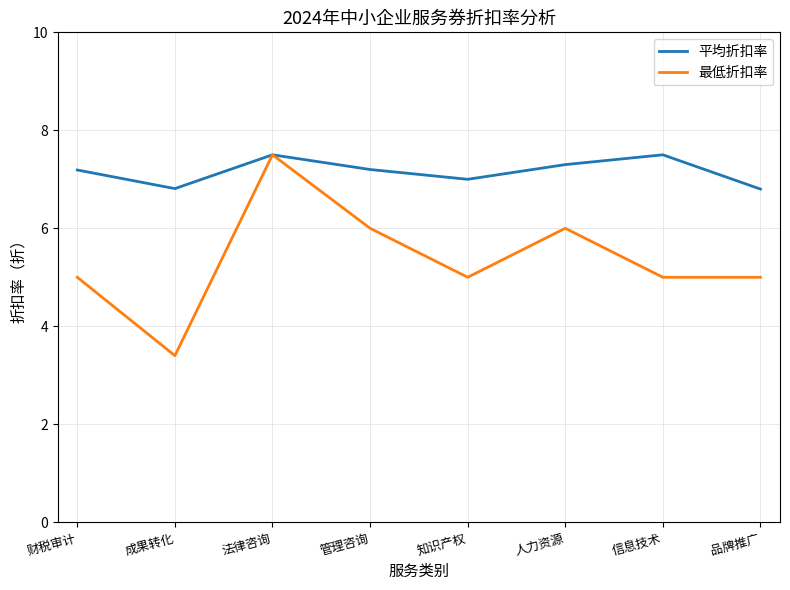

What is the spread (max minus min) of values at 人力资源?

1.3